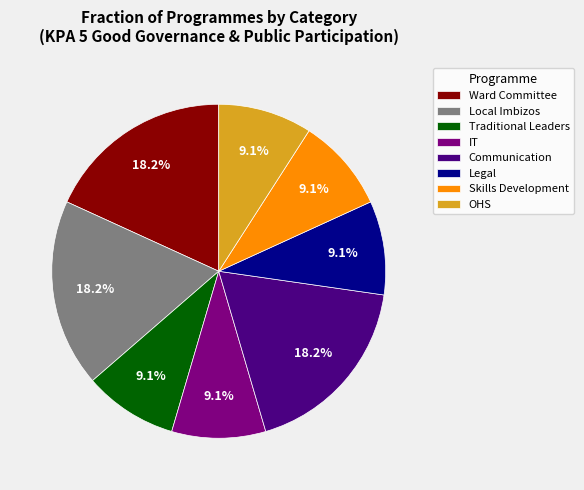

True or false: Skills Development accounts for 9% of the total.

True